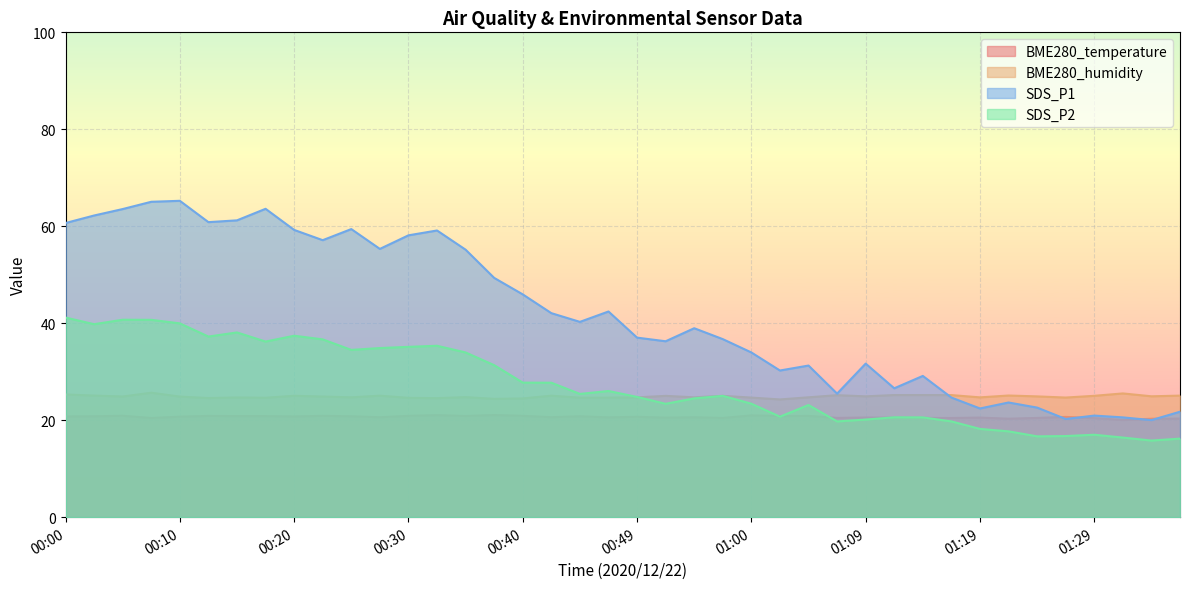

True or false: BME280_humidity and BME280_temperature intersect in this chart.

False